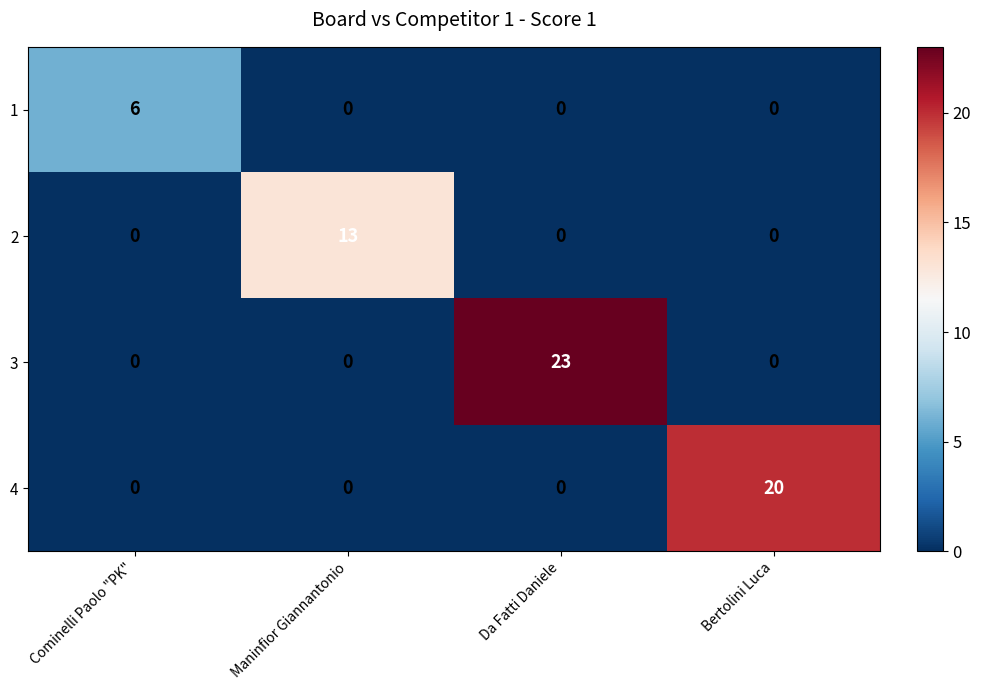

At which category is the sum across all series the highest?

Da Fatti Daniele